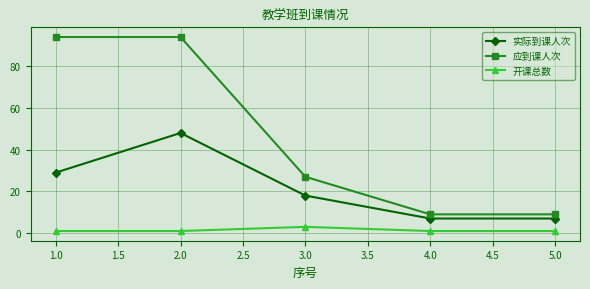

Rank the series by their average value, from highest to lowest.

应到课人次, 实际到课人次, 开课总数